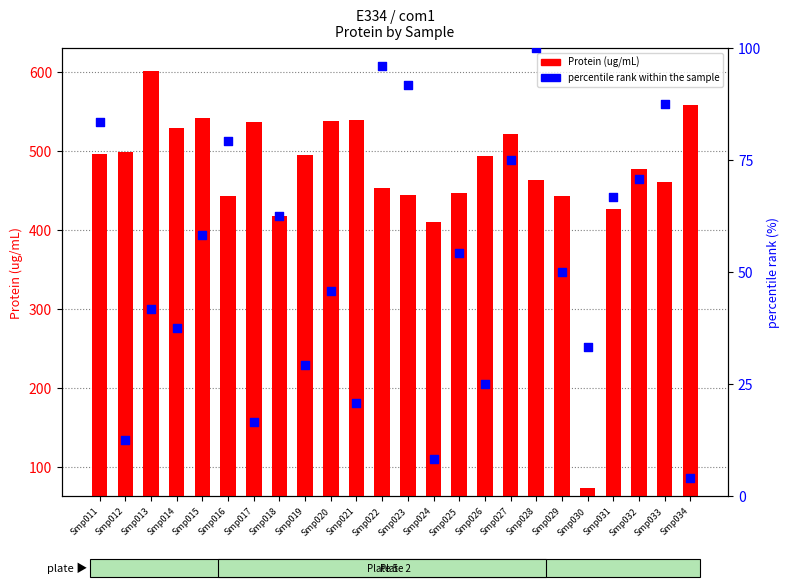

Which series contains the highest Y value?

Protein (ug/mL)